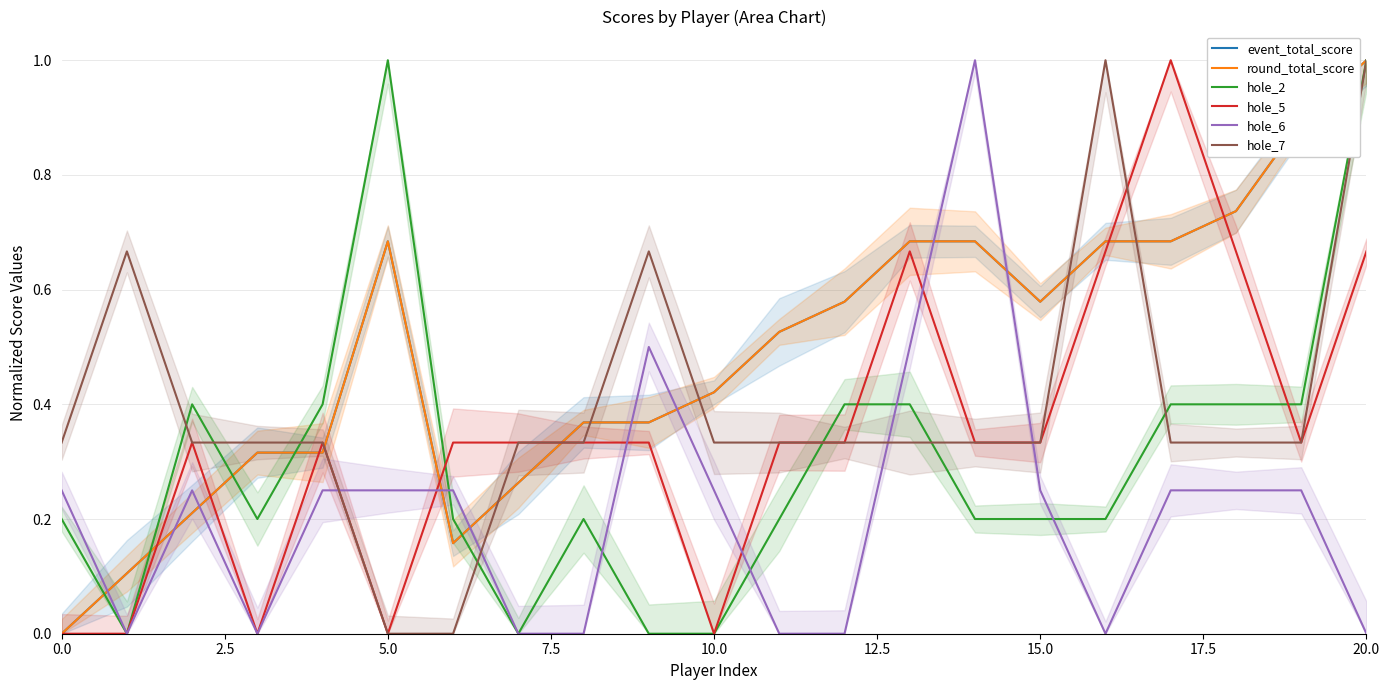

How many interior local valleys does the event_total_score series have?

2